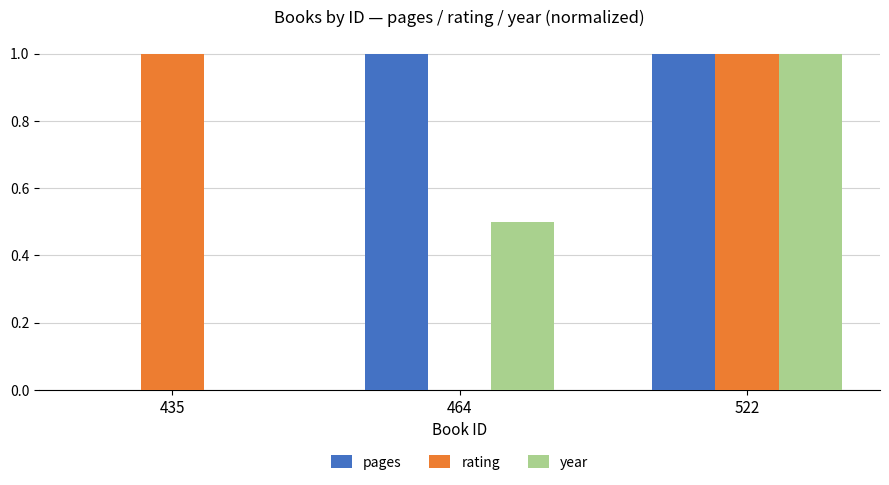

Reading right to left, transcribe all the data shown in this chart.

pages: 1.0	1.0	0.0
rating: 1.0	0.0	1.0
year: 1.0	0.5	0.0